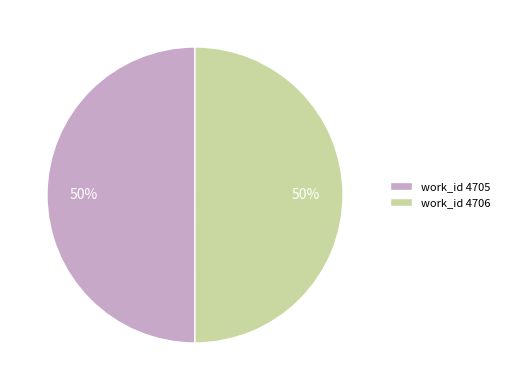

How many segments does this pie chart have?

2